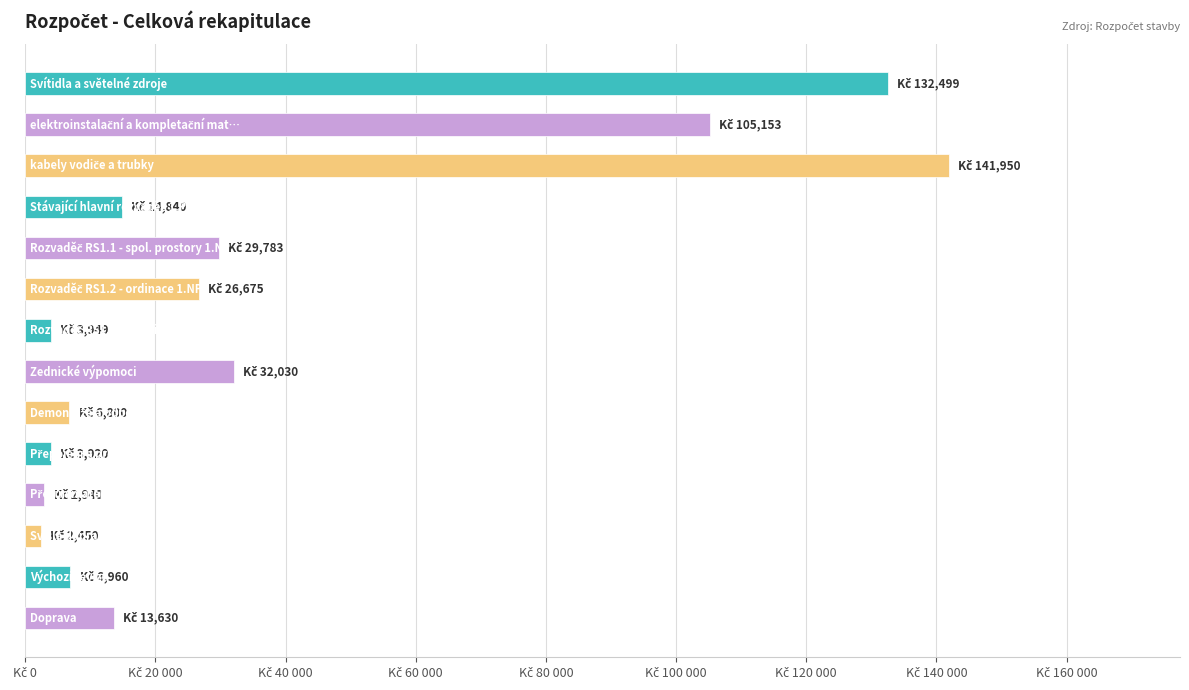

Are the bars horizontal?

Yes